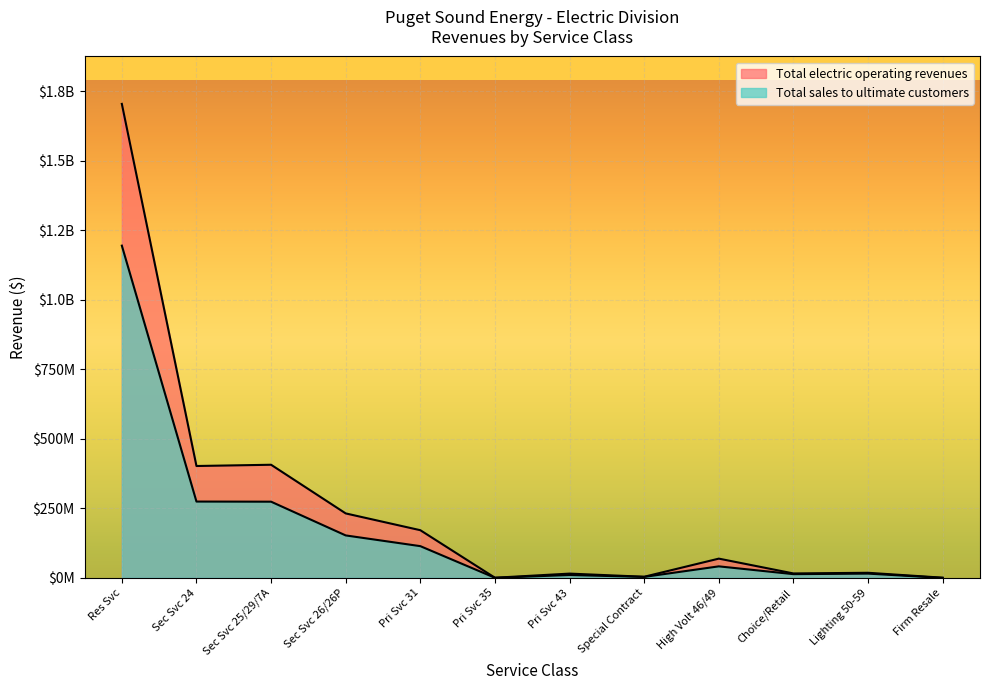

At which category does the chart reach its minimum across all series?

Firm Resale